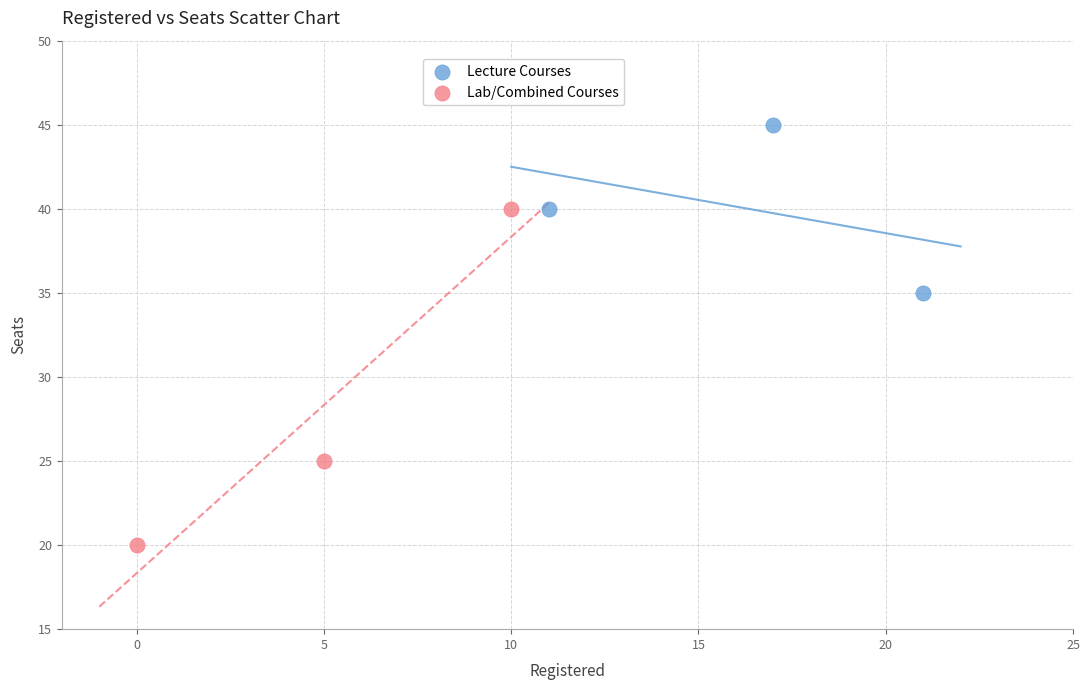

Which series contains the highest Y value?

Lecture Courses